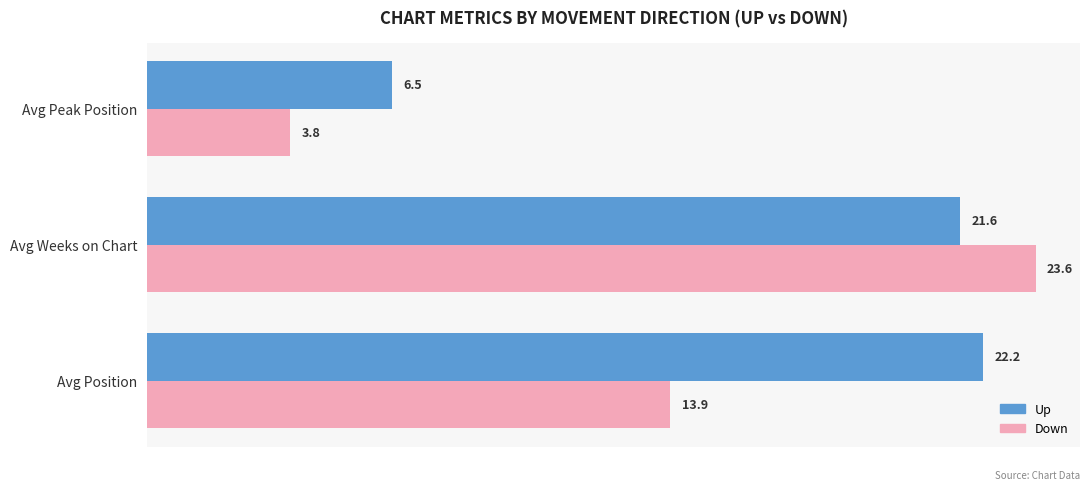

At which category is the sum across all series the highest?

Avg Weeks on Chart